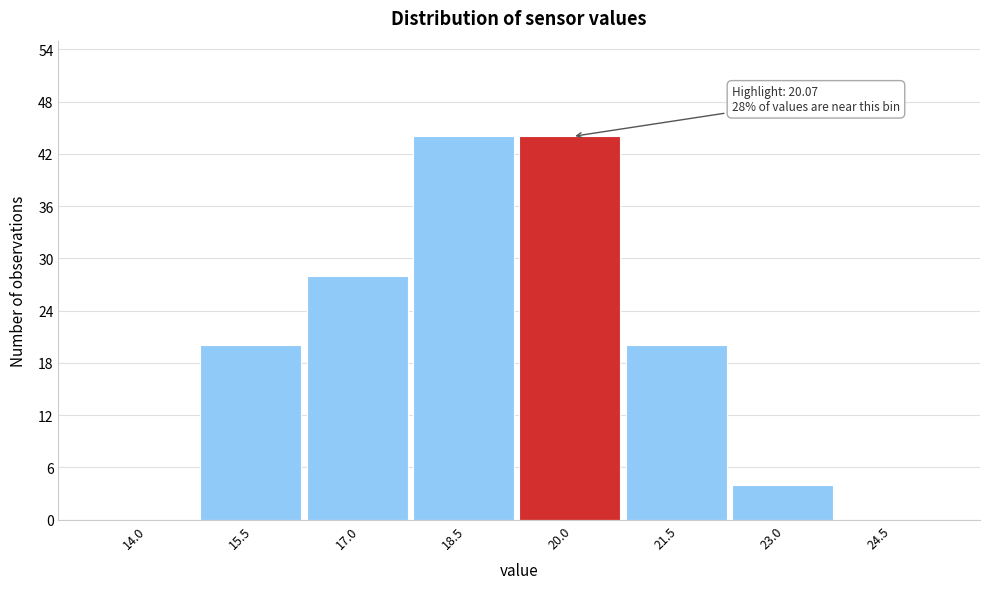

Reading left to right, what are all the values shown in this chart?

14.0=0	15.5=20	17.0=28	18.5=44	20.0=44	21.5=20	23.0=4	24.5=0